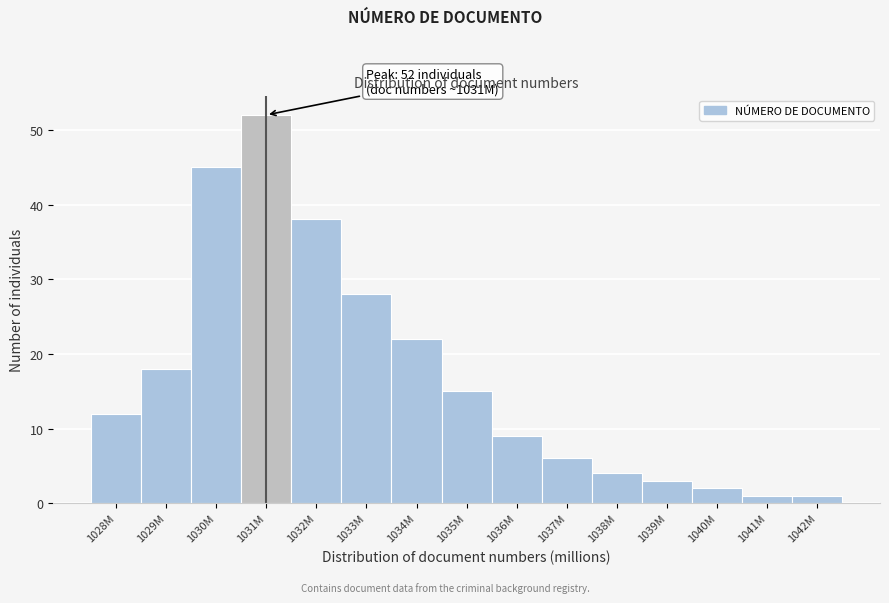

Reading left to right, transcribe all the data shown in this chart.

12	18	45	52	38	28	22	15	9	6	4	3	2	1	1